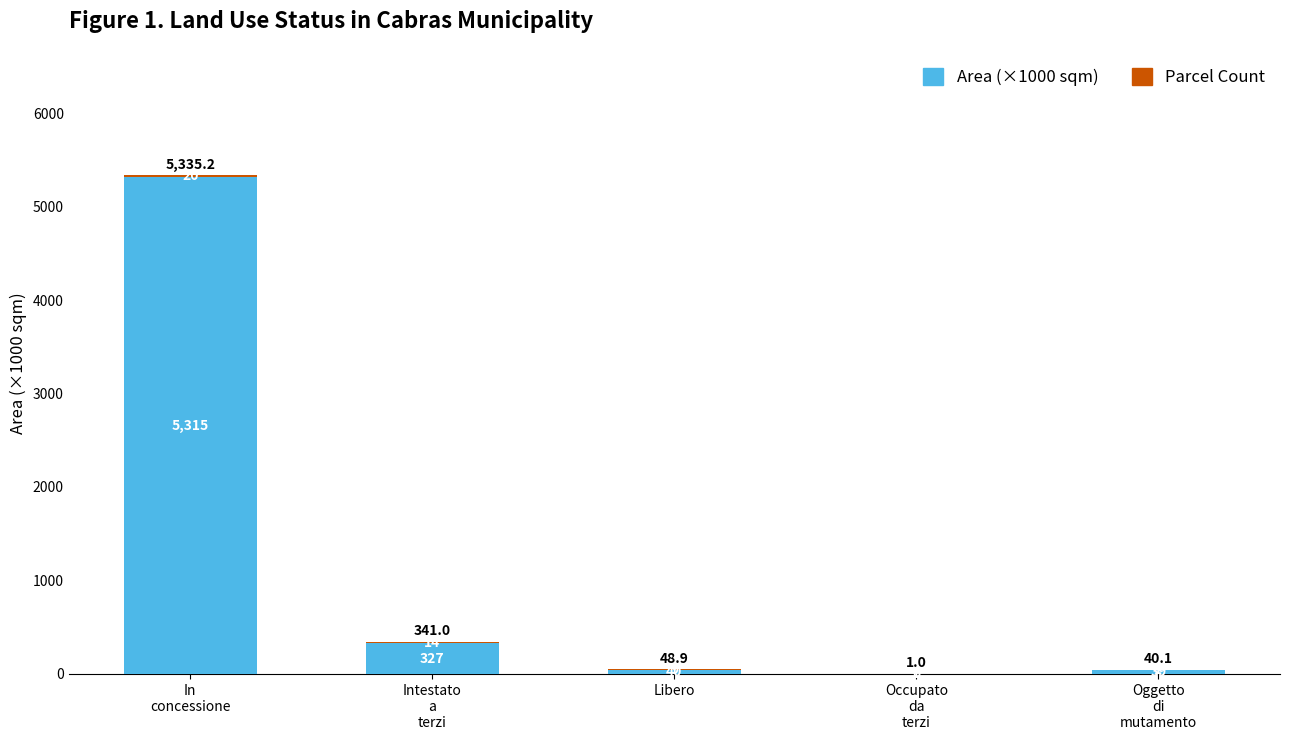

What is the highest value of the Area (×1000 sqm) series?

5315.2